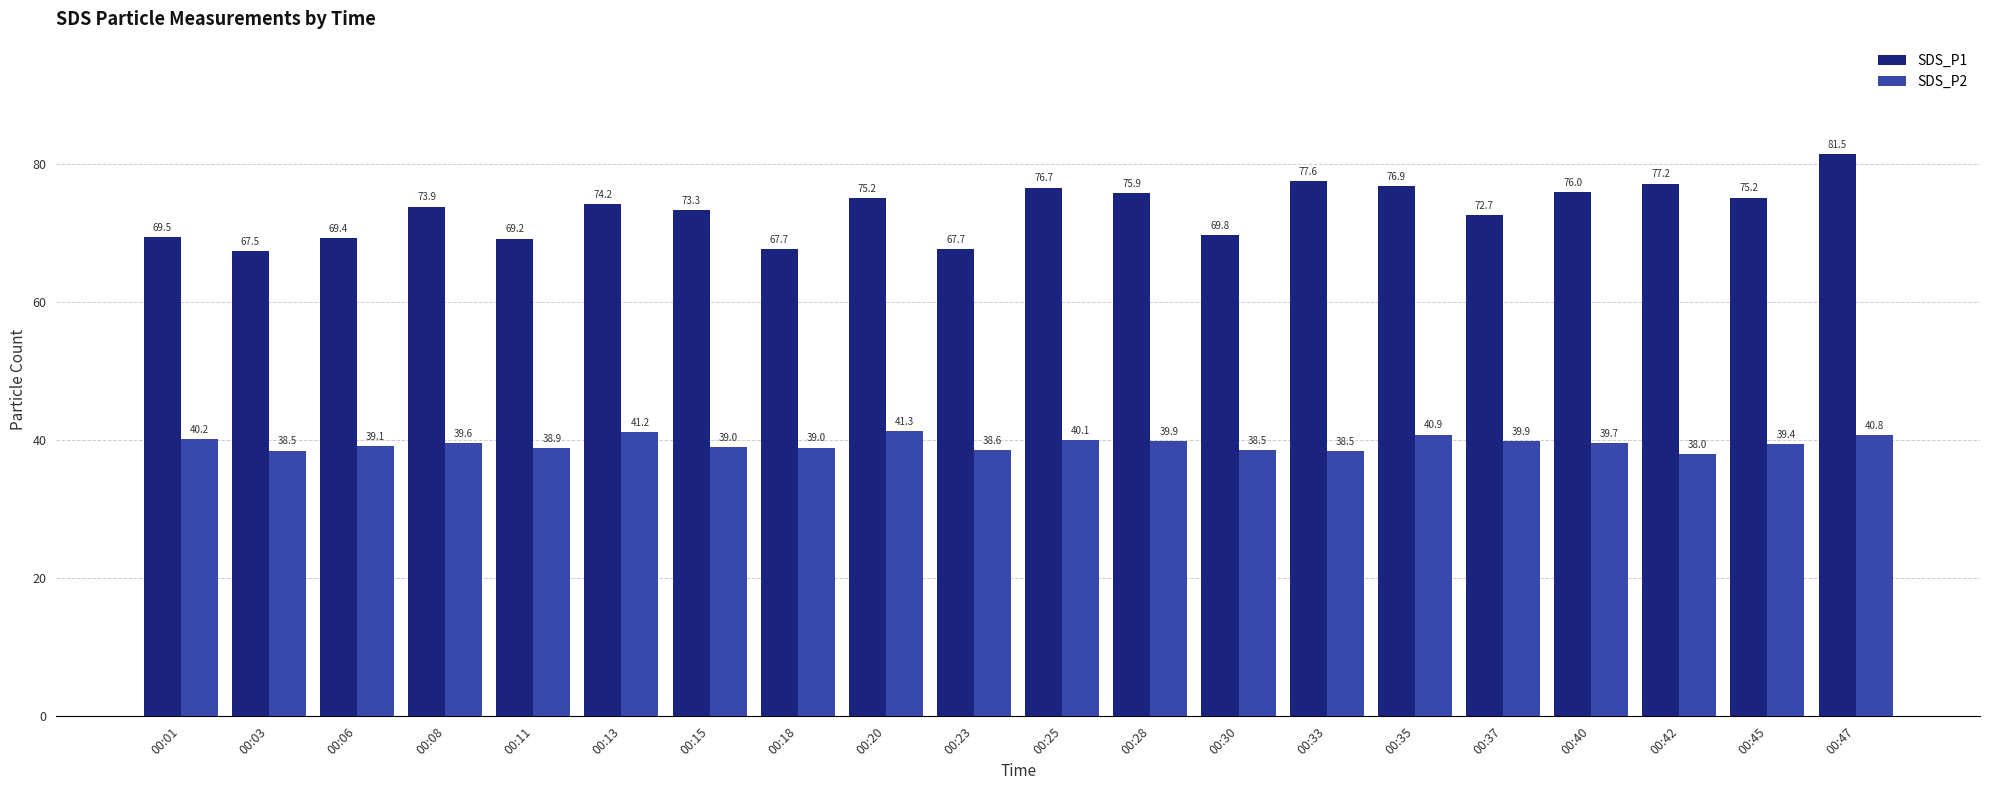

What is the value of the SDS_P1 bar at the 15th from the left?

76.9